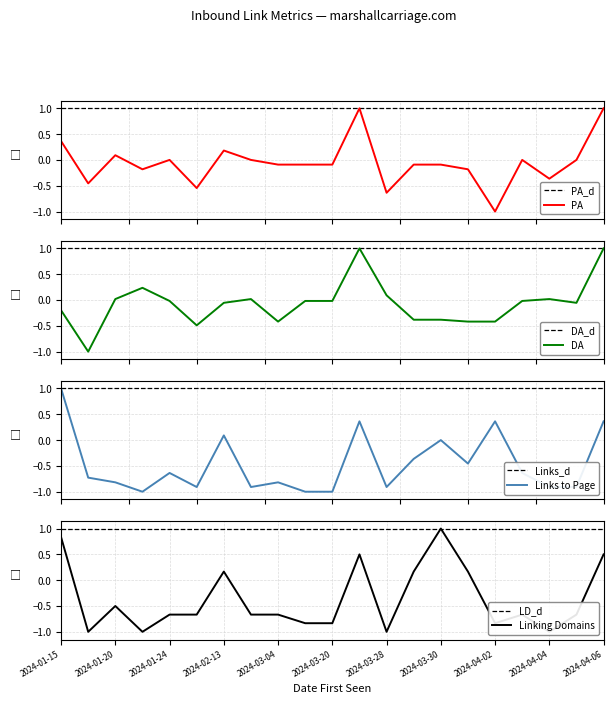

Between 7 and 19, which series saw the biggest shift?

DA